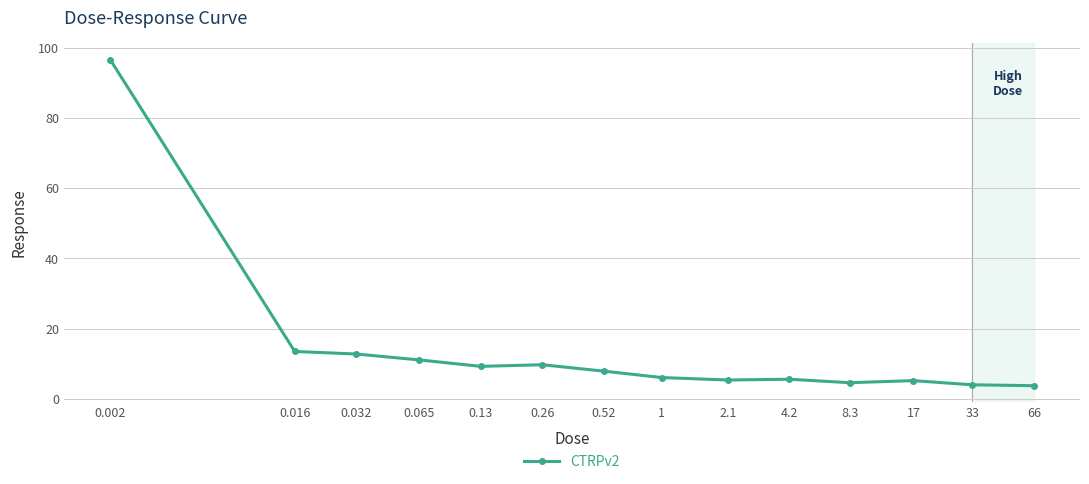

What is the sum of all values?

196.0